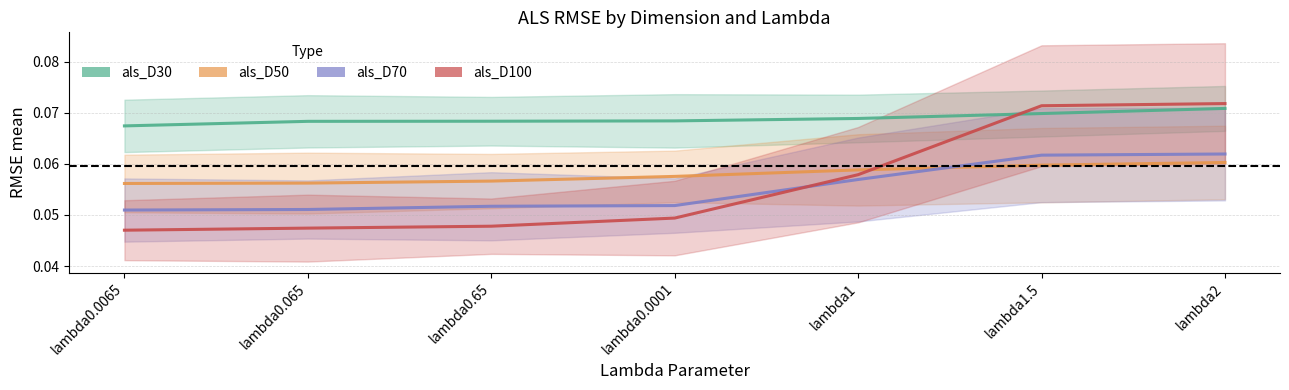

Where do als_D70 and als_D100 first cross each other?

lambda0.0001 and lambda1